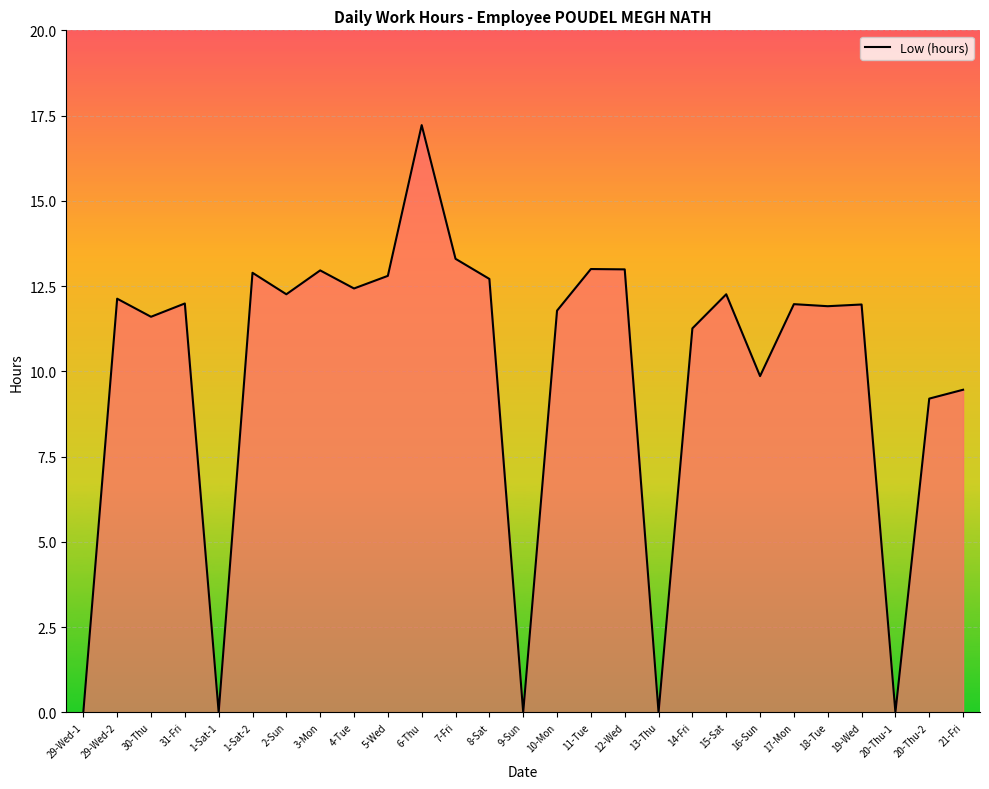

What is the change in value from 6-Thu to 14-Fri?

-6.0